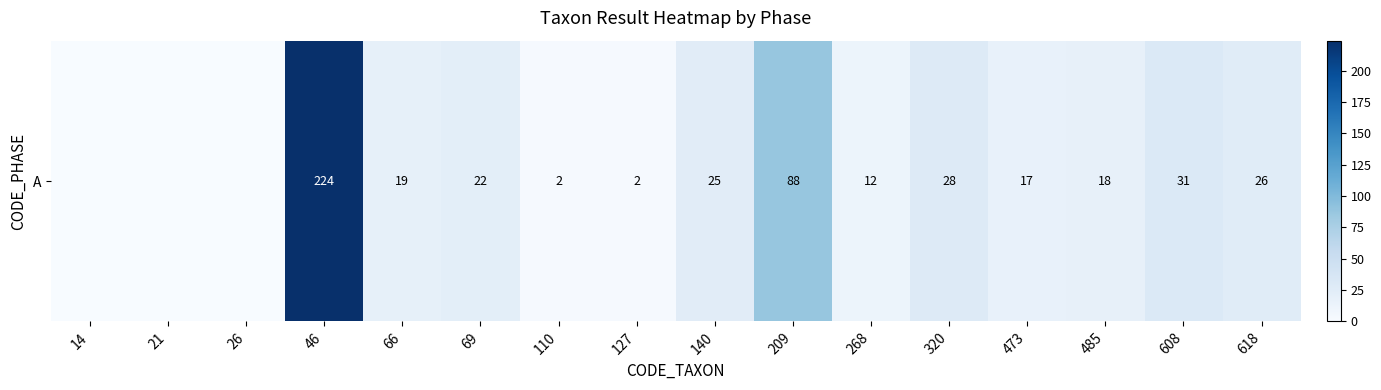

True or false: the data shows 40 at 618.

False